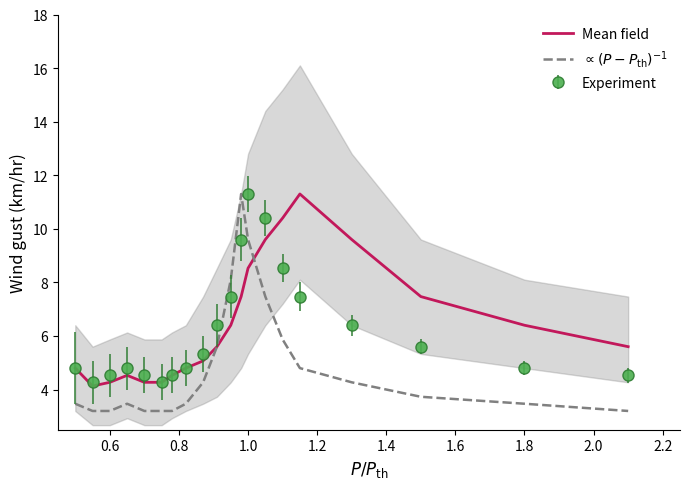

What is the value of the Mean field point at the 9th from the left?

5.1